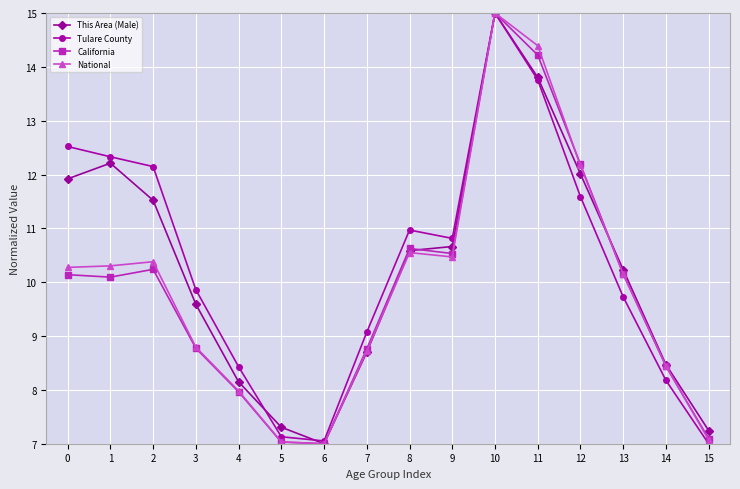

At how many categories does at least one series exceed 12?

6